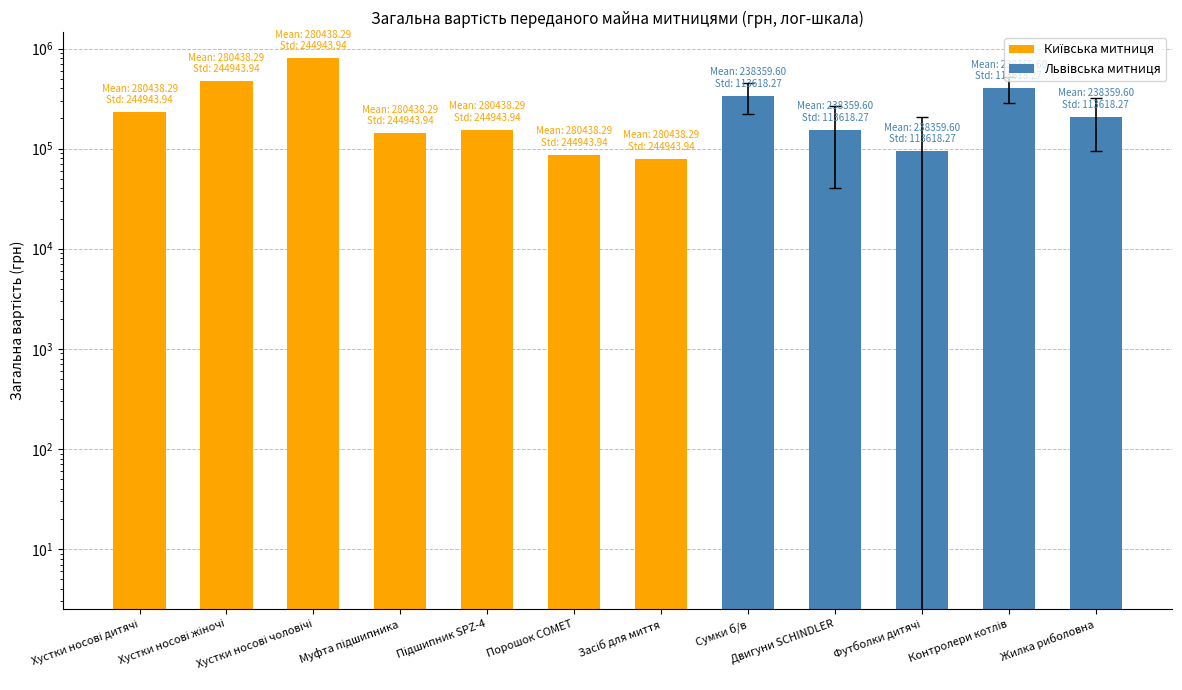

At which label is the value closest to 438547?

Хустки носові жіночі